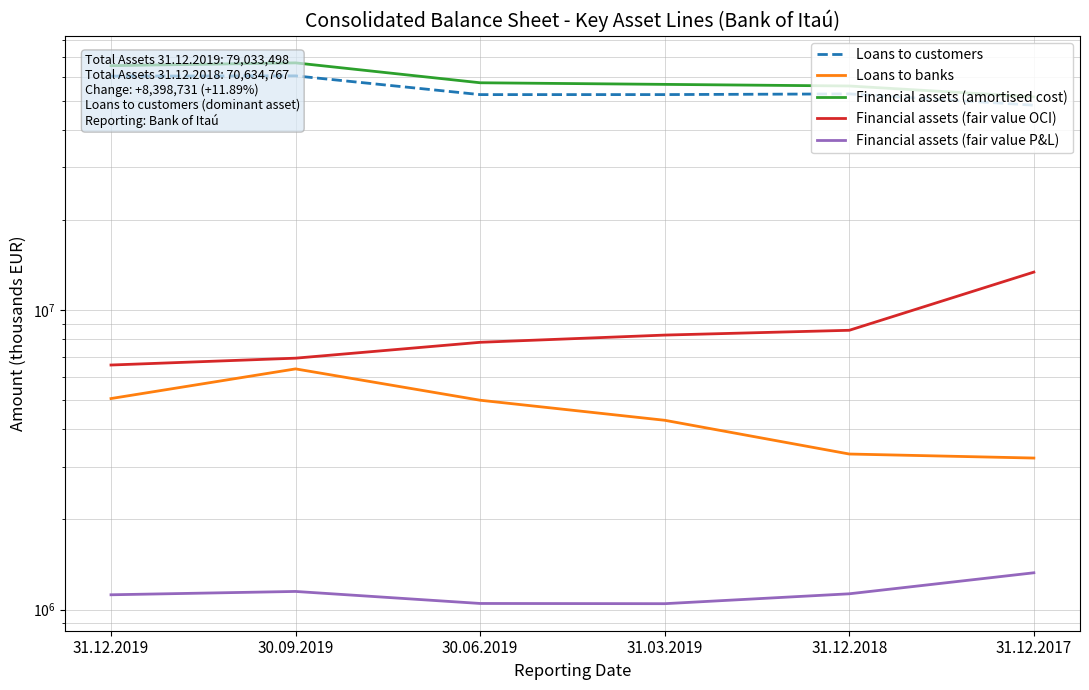

True or false: Loans to customers and Financial assets (amortised cost) intersect in this chart.

False